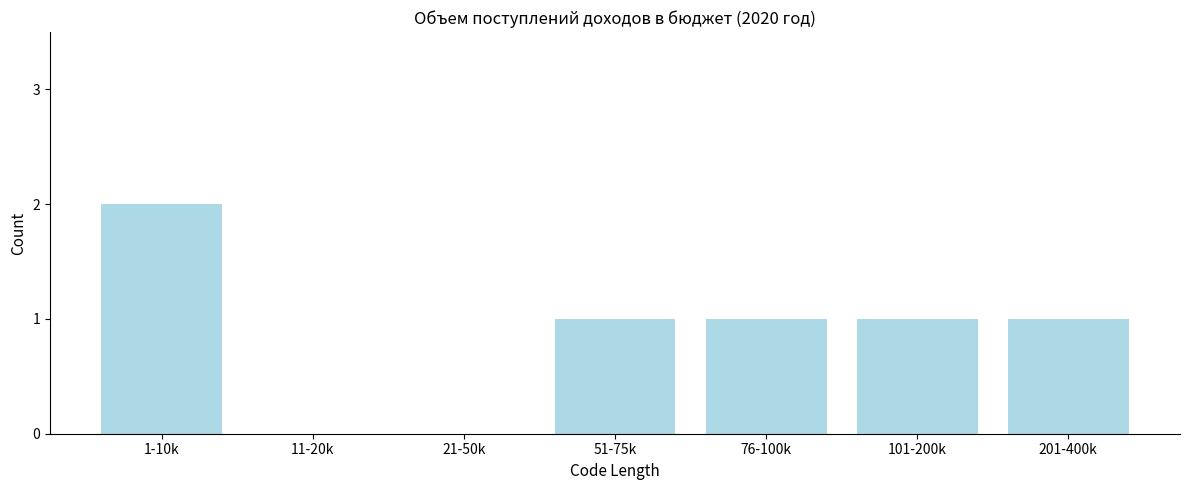

Reading left to right, extract all data points from this chart.

1-10k=2	11-20k=0	21-50k=0	51-75k=1	76-100k=1	101-200k=1	201-400k=1